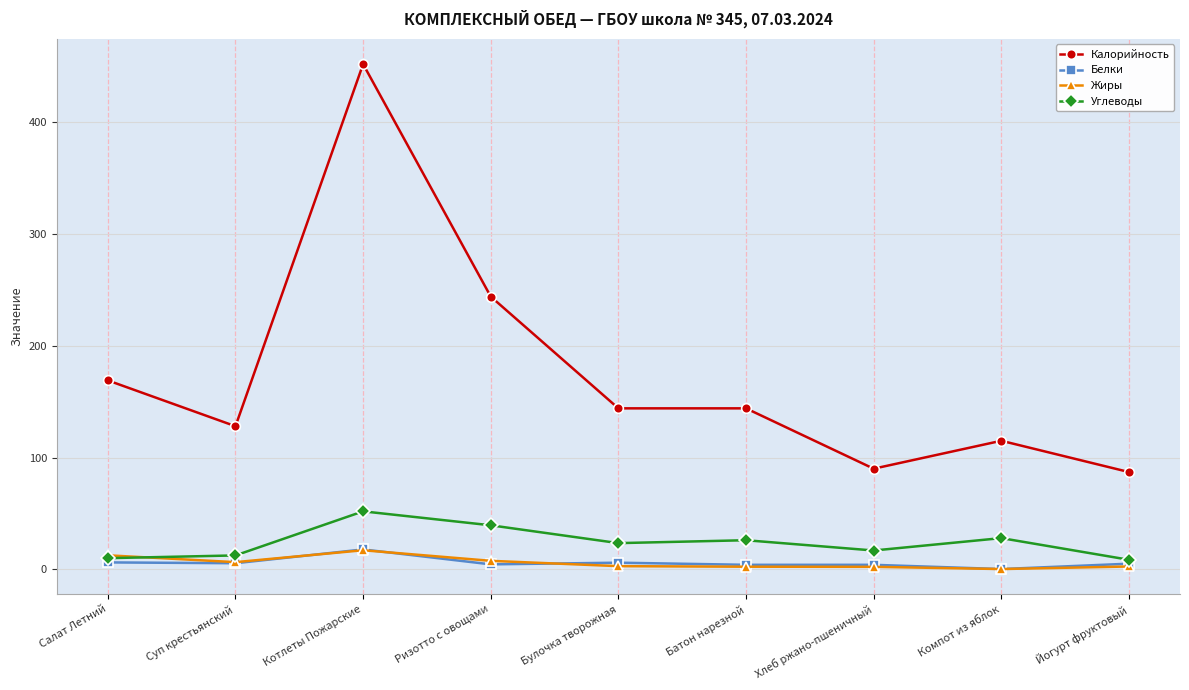

Read the Калорийность value at Котлеты Пожарские.

452.0